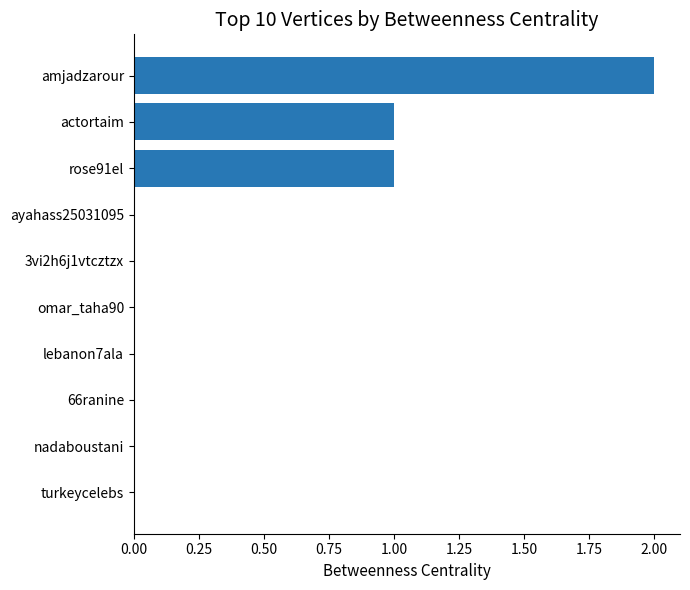

Which has a higher value, nadaboustani or actortaim?

actortaim